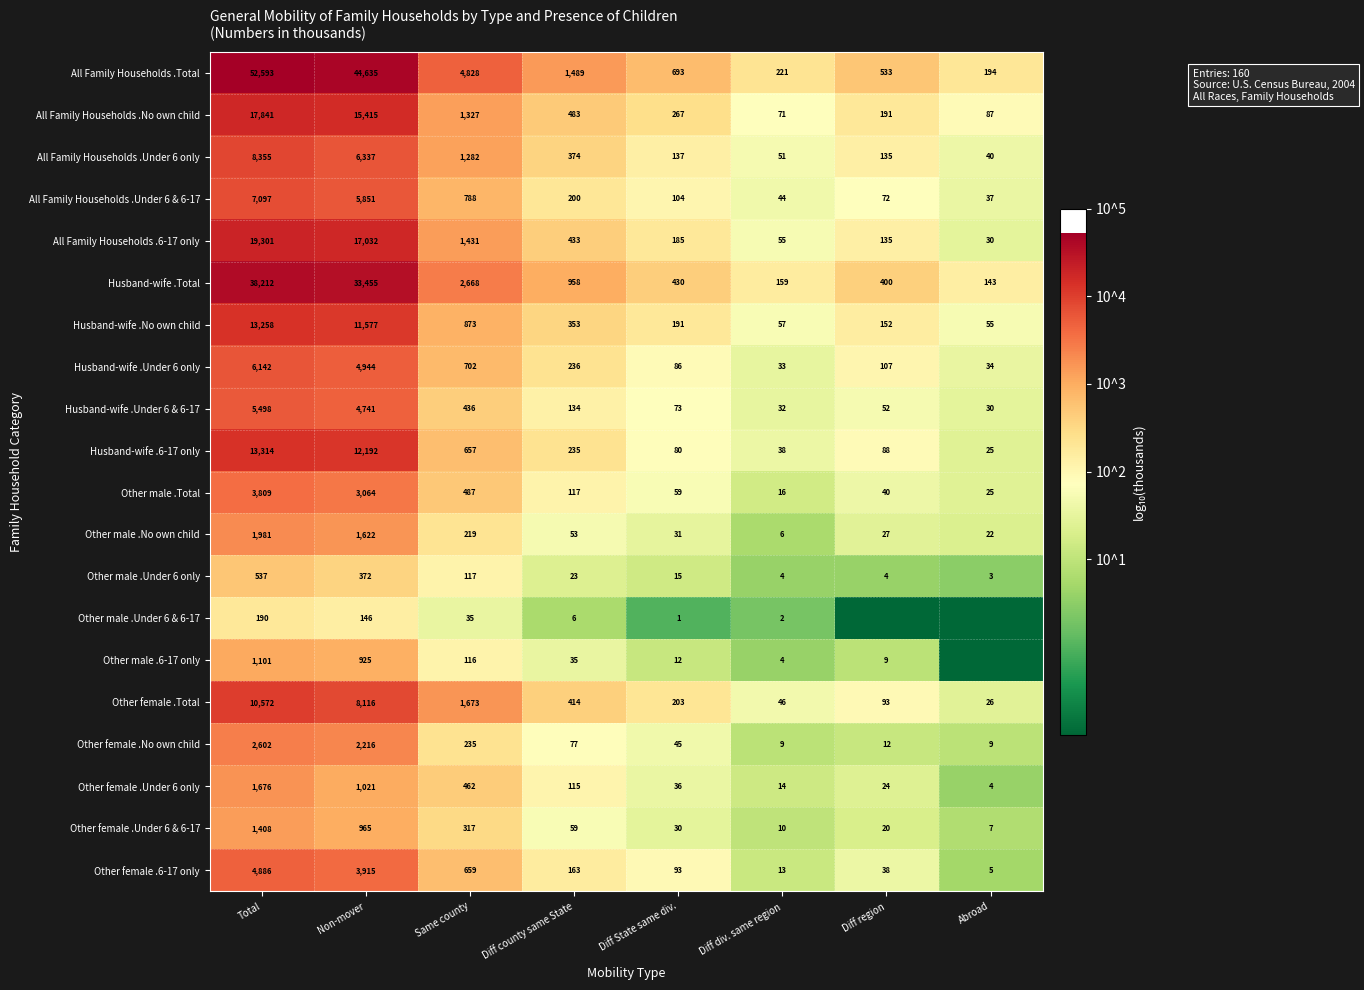

At which label is All Family Households .6-17 only closest to 9665?

Non-mover